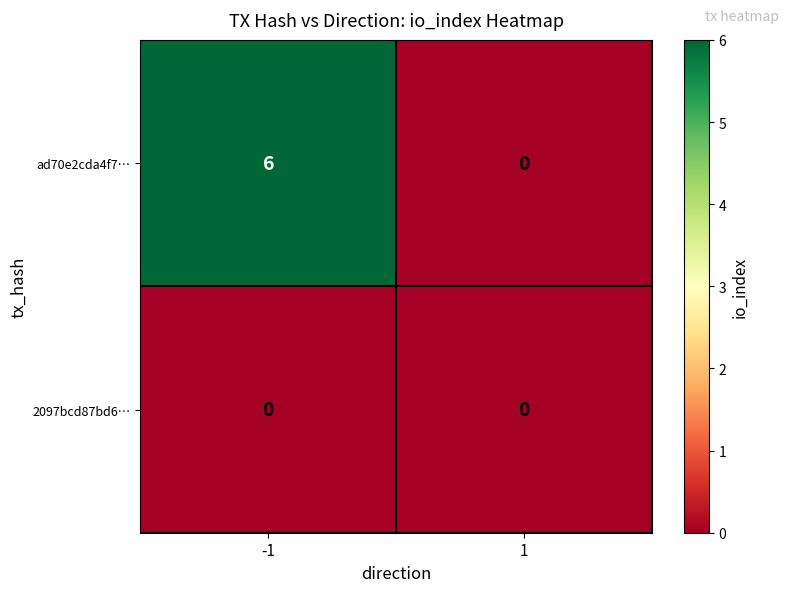

Rank the series by their maximum value, from lowest to highest.

2097bcd87bd6…, ad70e2cda4f7…